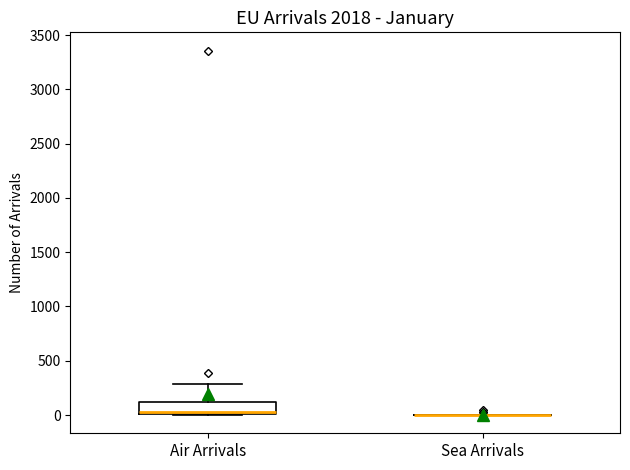

Reading left to right, transcribe this box plot: for each box, give where its median line is, the range the box spans, and where its two whiskers end, as read against the y-axis. The values are not printed on the chart, so give them approximately, as read against the axis.

Air Arrivals: median 50, box 0 to 100, whiskers 0 to 300
Sea Arrivals: box collapsed to a line at 0, whiskers 0 to 0